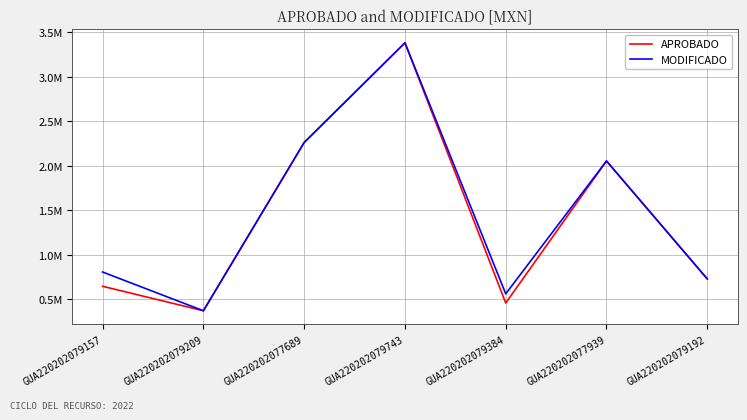

Read the MODIFICADO value at GUA220202079384.

562207.8